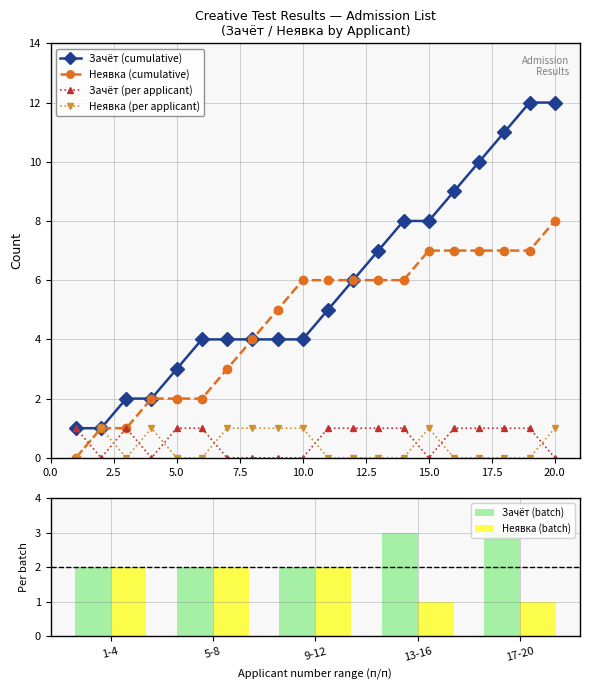

What is the maximum value for Зачёт (cumulative)?

12